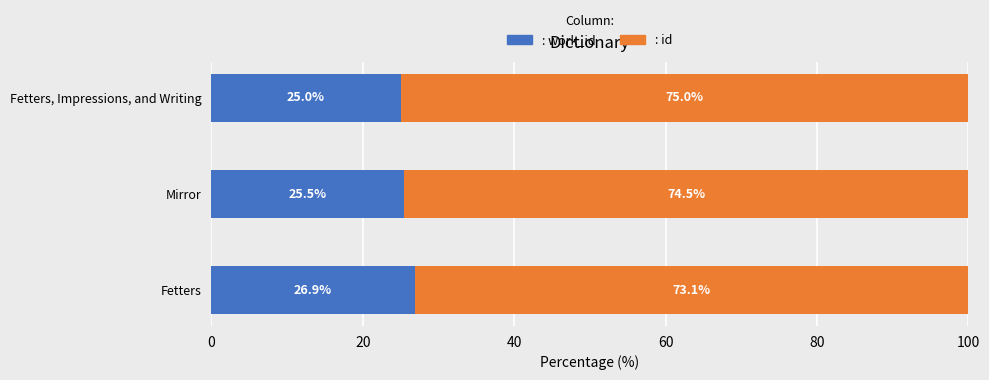

What is the total value across all series at Fetters?

100.0